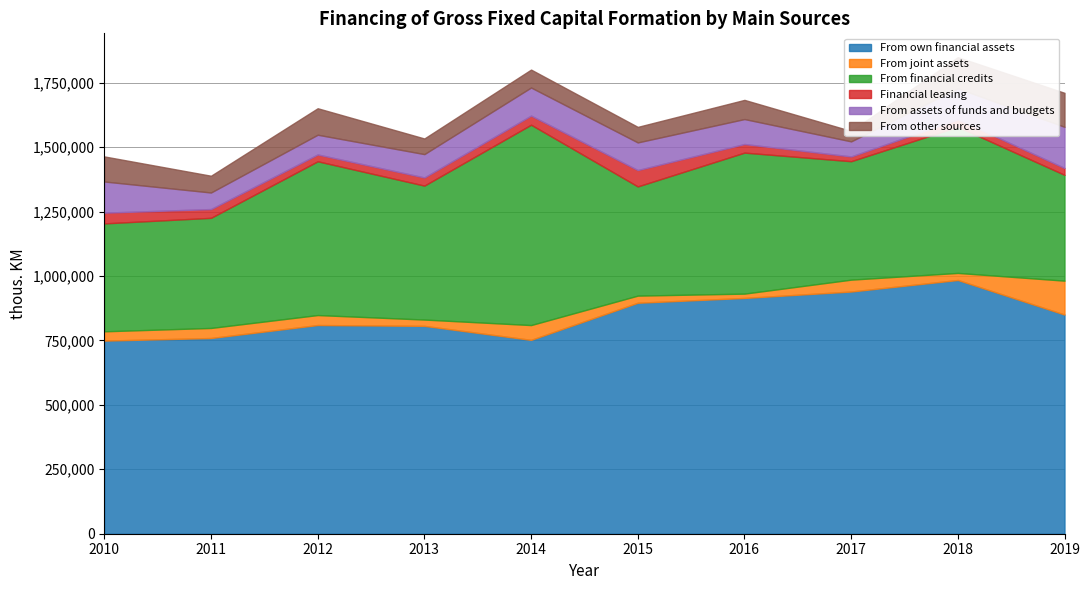

True or false: From own financial assets and From assets of funds and budgets intersect in this chart.

False